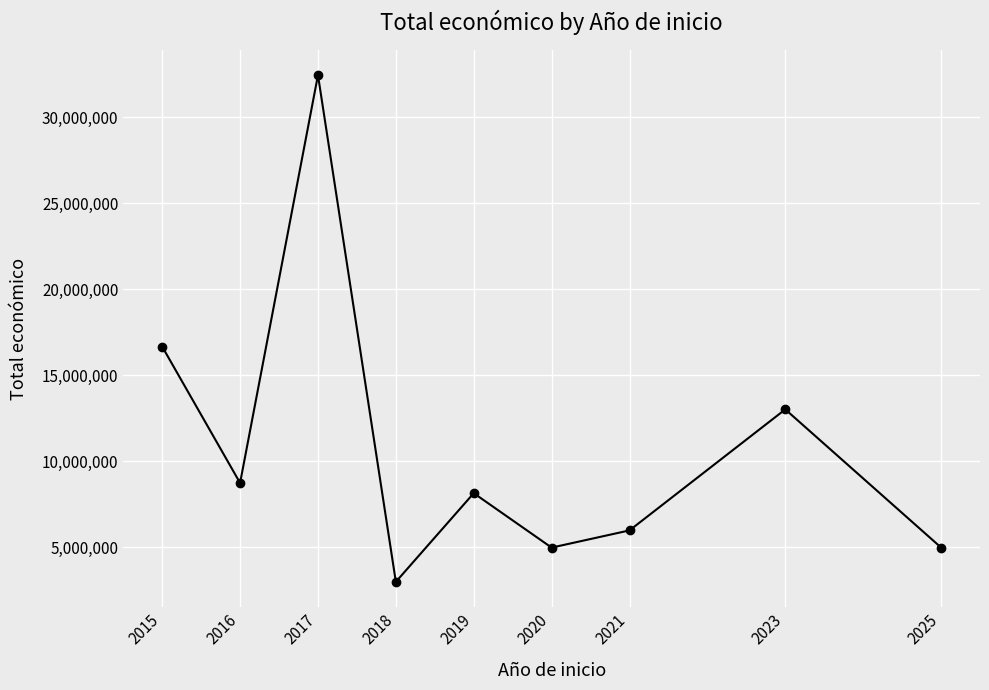

What is the value of the 3rd point from the left?

32446054